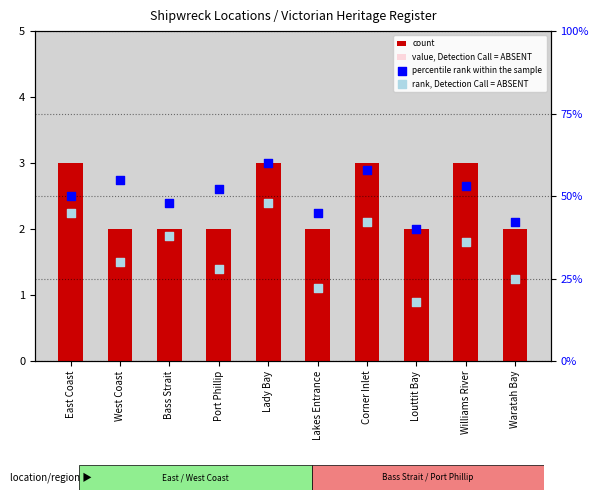

Which series has the widest spread of Y values?

rank, Detection Call = ABSENT